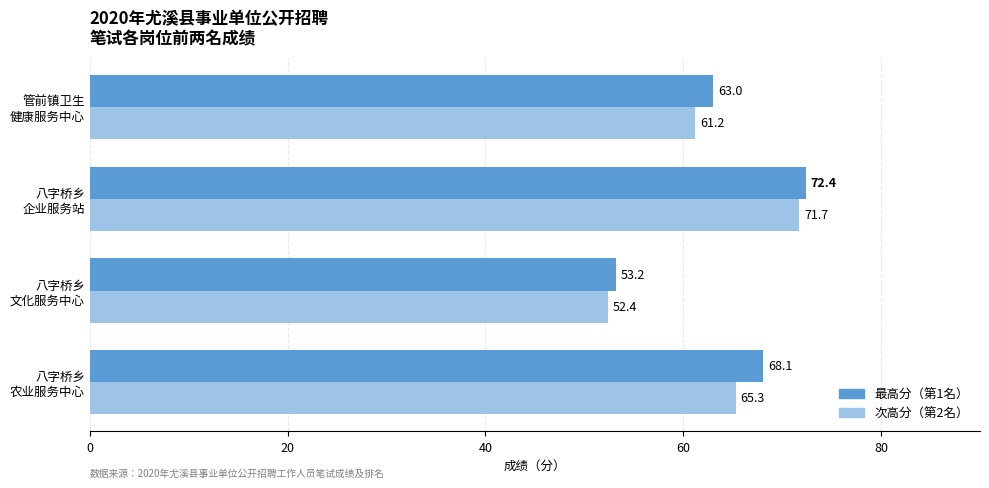

What is the smallest value displayed?

52.4